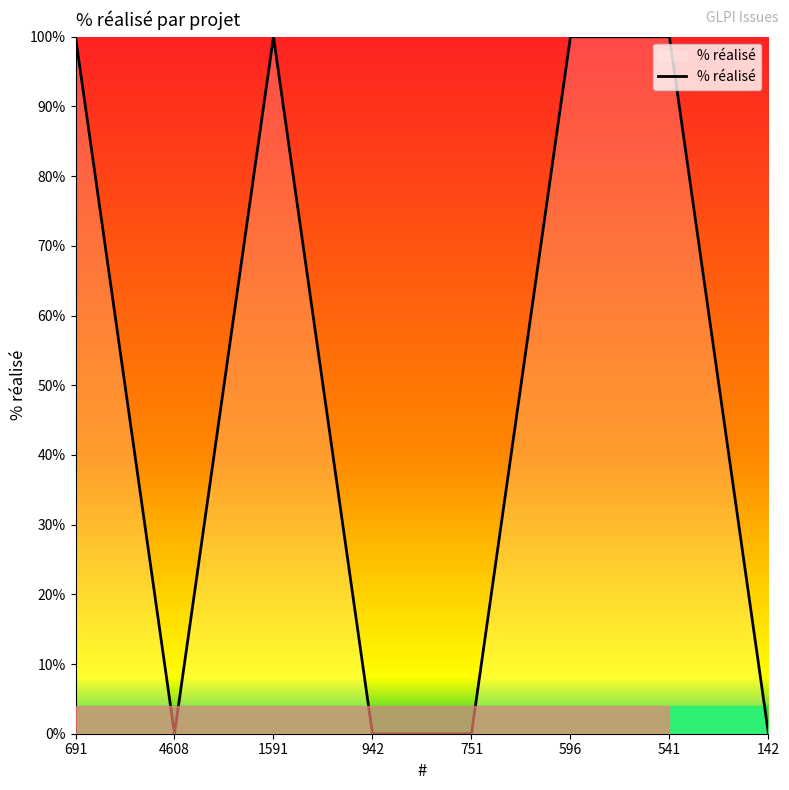

How many lines are shown in the chart?

1